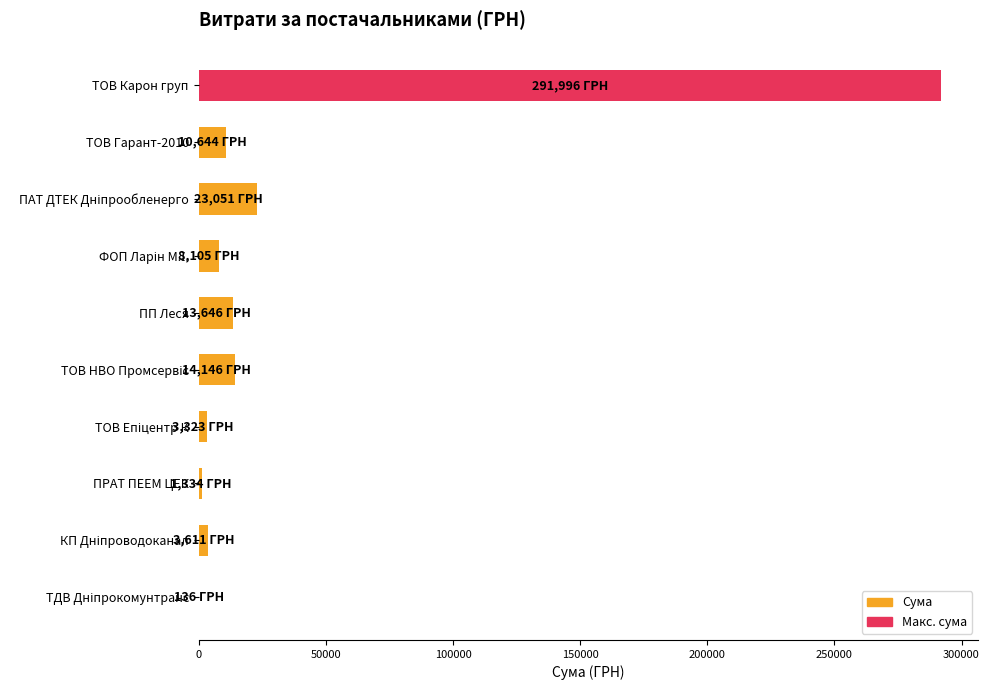

At which category does the chart reach its peak across all series?

ТОВ Карон груп